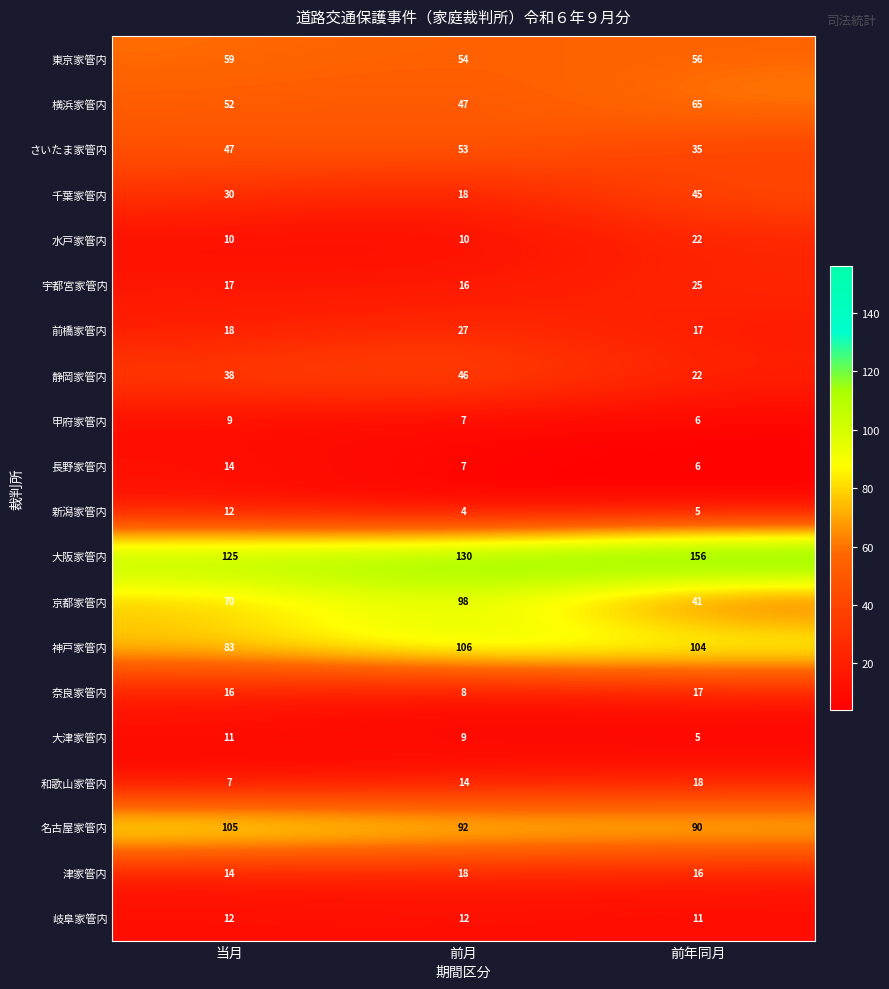

Is it true that 津家管内 equals 7 at 当月?

False